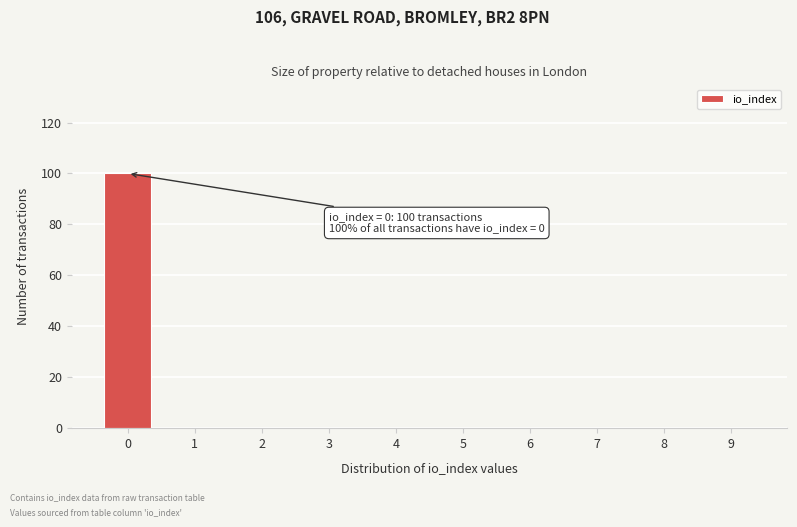

Reading left to right, extract all data points from this chart.

0=100	1=0	2=0	3=0	4=0	5=0	6=0	7=0	8=0	9=0